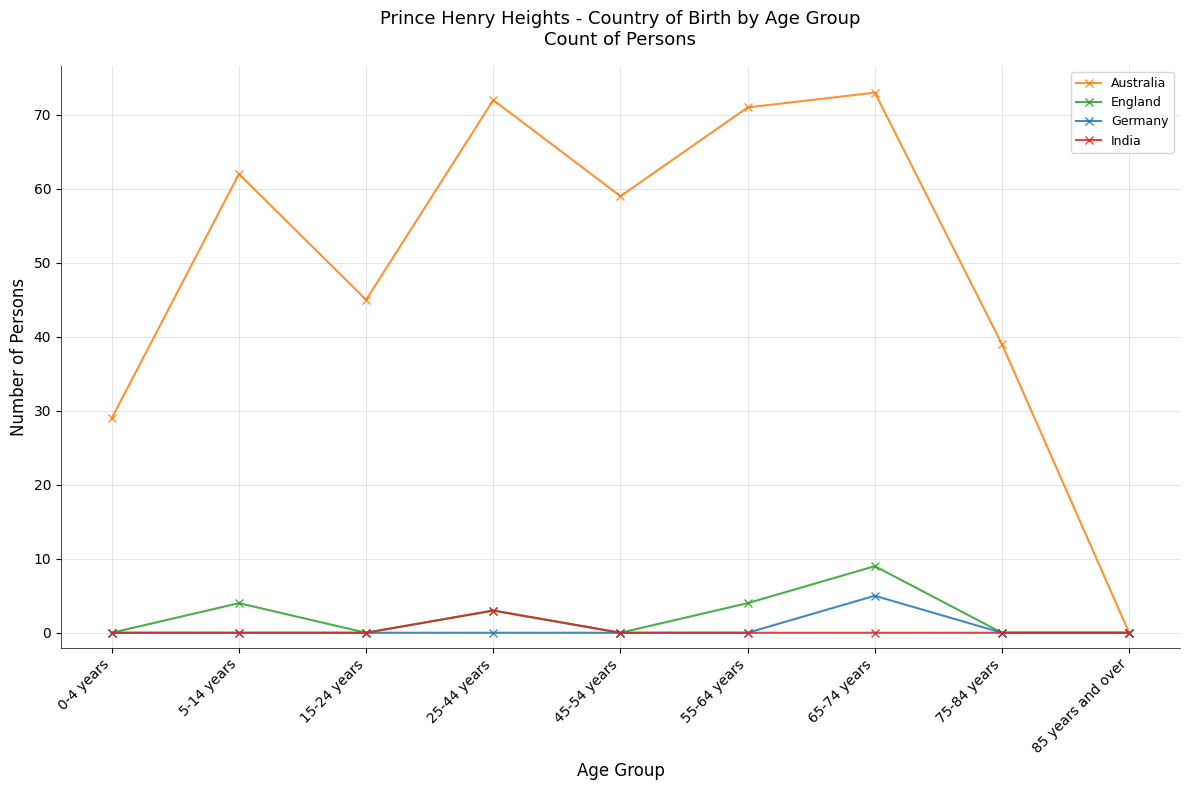

At which category does Australia reach its first local peak?

5-14 years